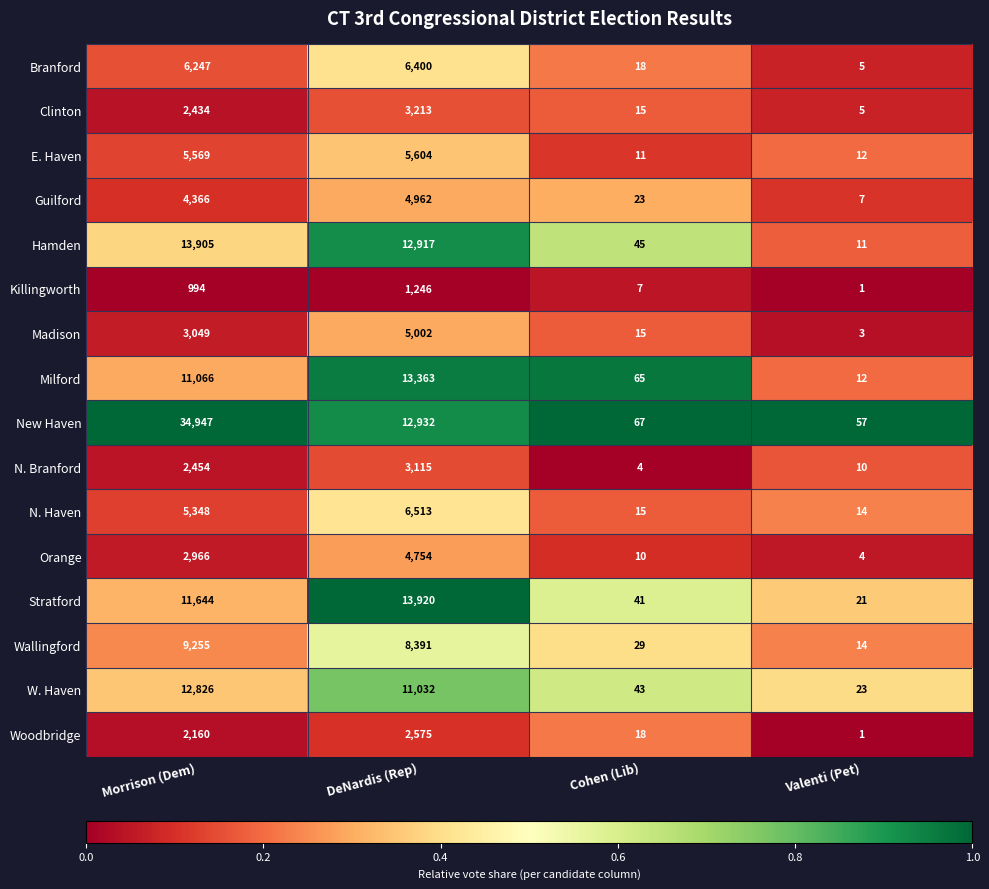

What is the difference between the highest and lowest values at DeNardis (Rep)?

12674